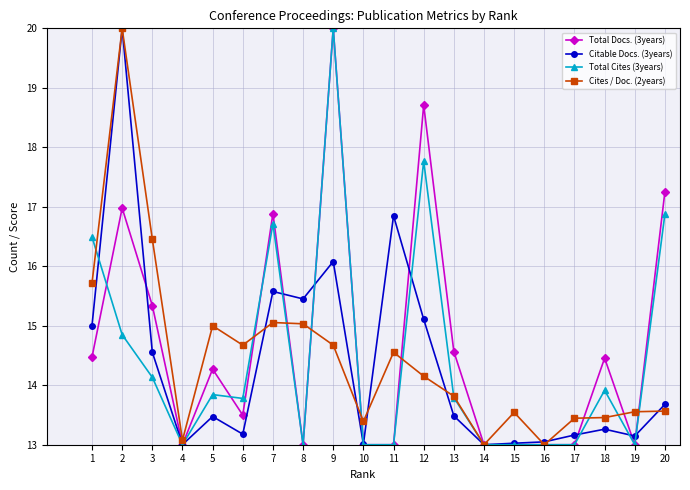

True or false: Total Docs. (3years) has a value of 13.0 at 15.

True